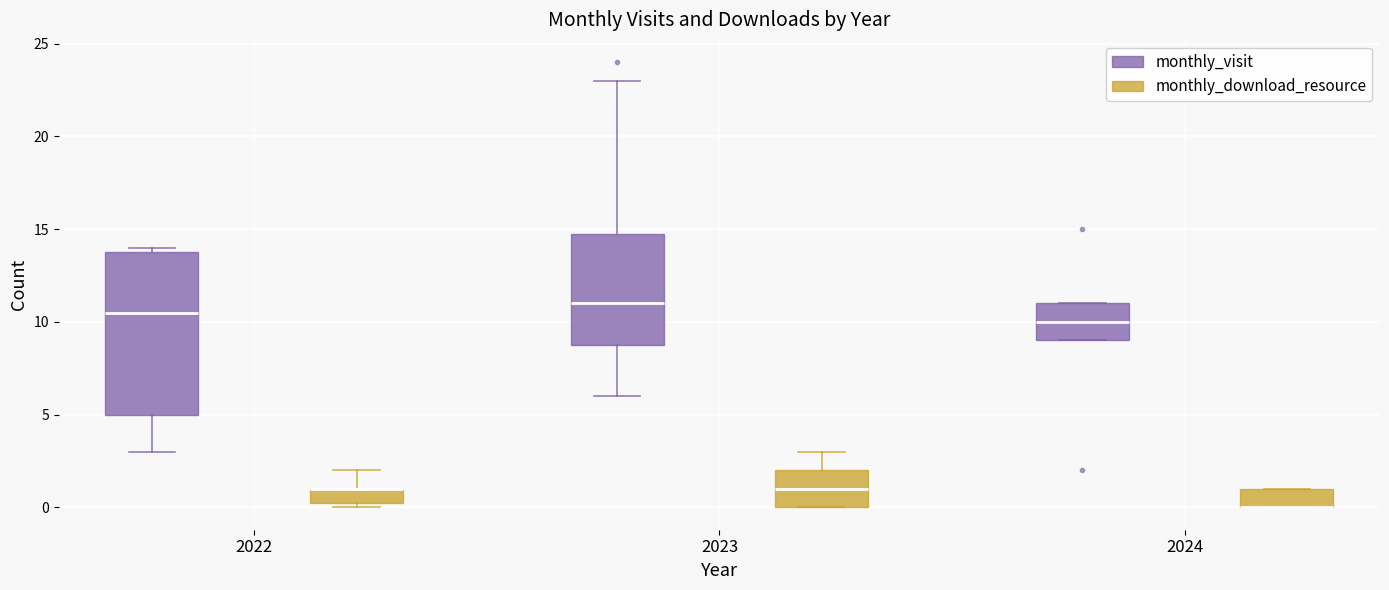

Which box is the tallest, from its lower edge to its upper edge?

2022 (monthly_visit)